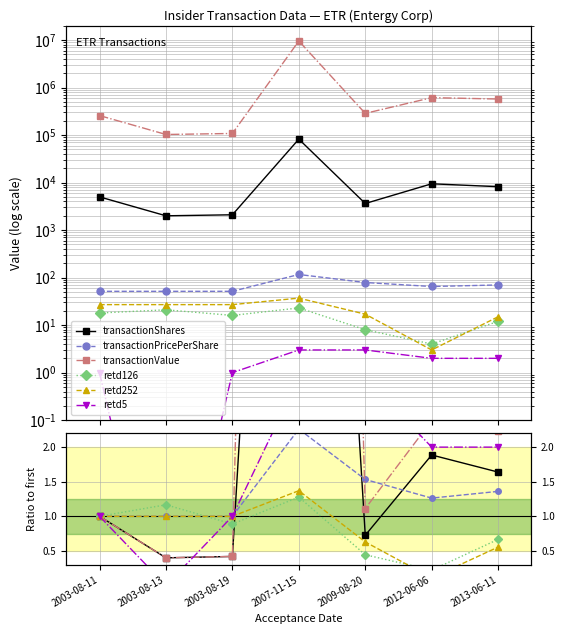

Where is transactionPricePerShare nearest to the value 1?

2003-08-11